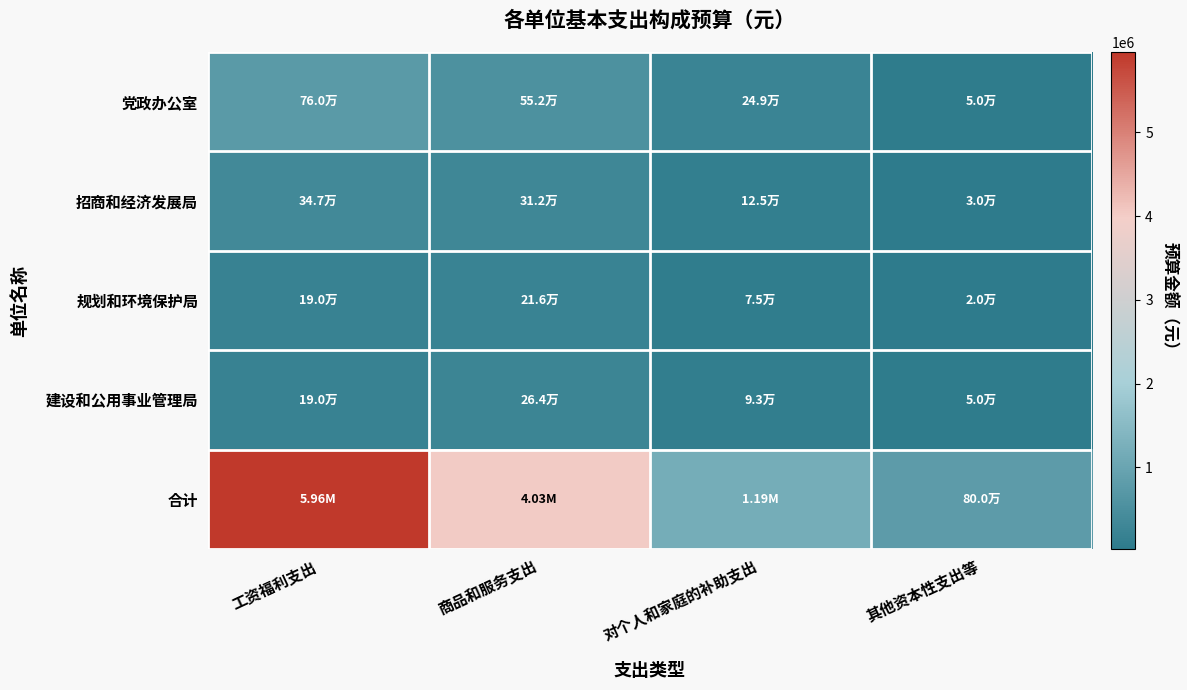

Reading right to left, transcribe all the data shown in this chart.

党政办公室: 其他资本性支出等=50000.0	对个人和家庭的补助支出=249080.0	商品和服务支出=552000.0	工资福利支出=760320.0
招商和经济发展局: 其他资本性支出等=30000.0	对个人和家庭的补助支出=125200.0	商品和服务支出=312000.0	工资福利支出=346760.0
规划和环境保护局: 其他资本性支出等=20000.0	对个人和家庭的补助支出=75000.0	商品和服务支出=216000.0	工资福利支出=190080.0
建设和公用事业管理局: 其他资本性支出等=50000.0	对个人和家庭的补助支出=92600.0	商品和服务支出=264000.0	工资福利支出=190080.0
合计: 其他资本性支出等=800000.0	对个人和家庭的补助支出=1185776.0	商品和服务支出=4025000.0	工资福利支出=5961378.1